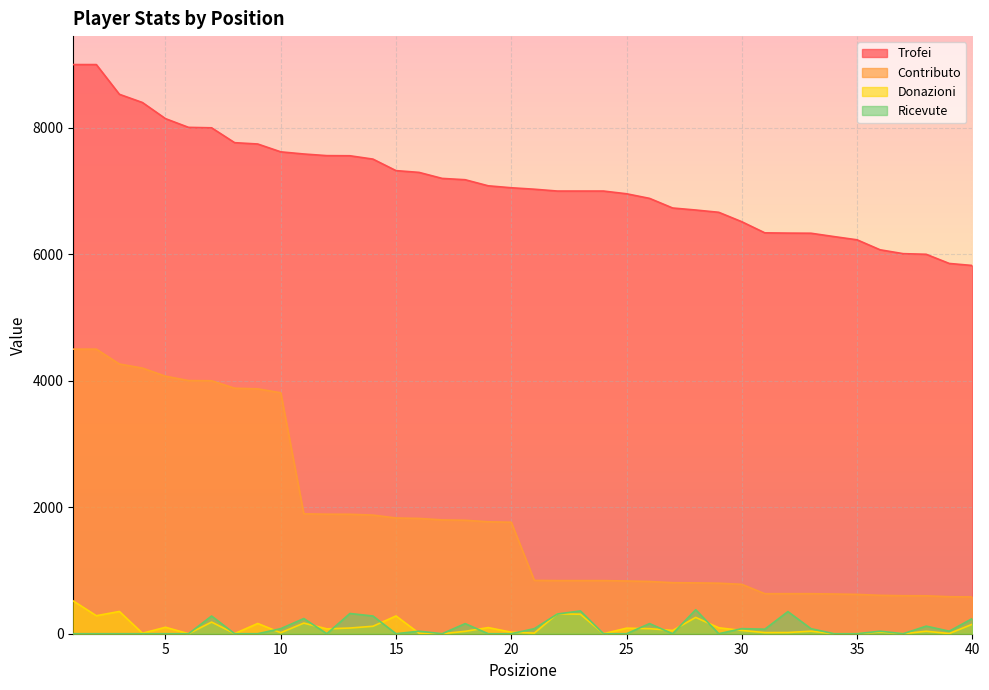

What is the average value of the Ricevute series?

93